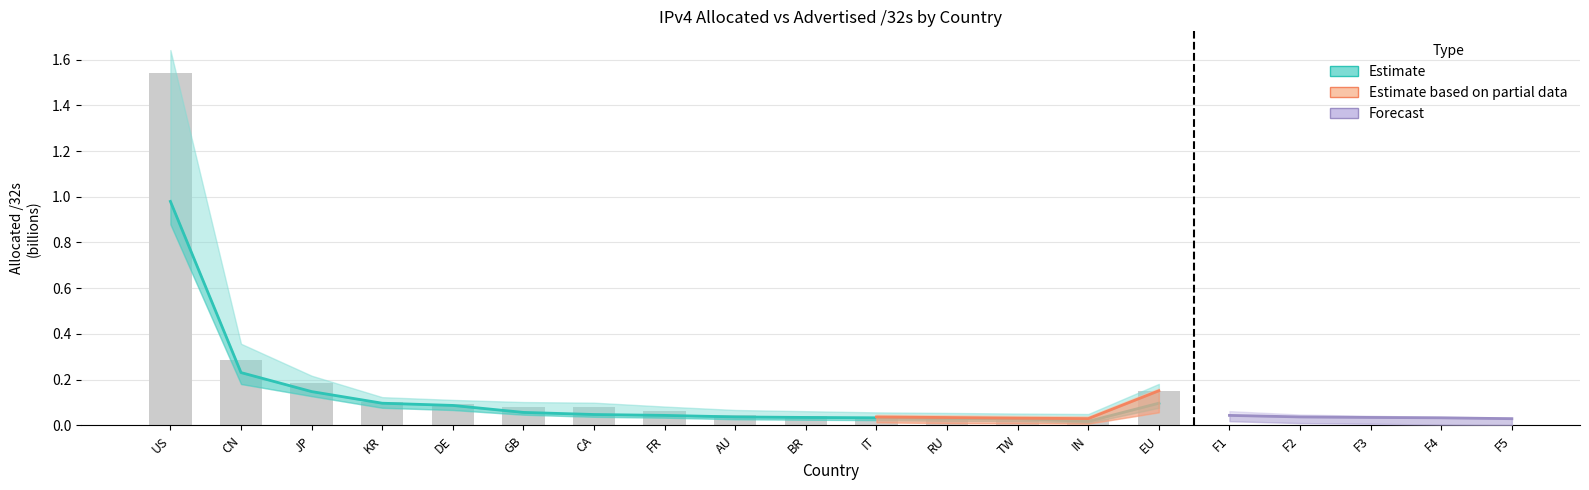

Is it true that advertised_32s equals 0.0 at CA?

False